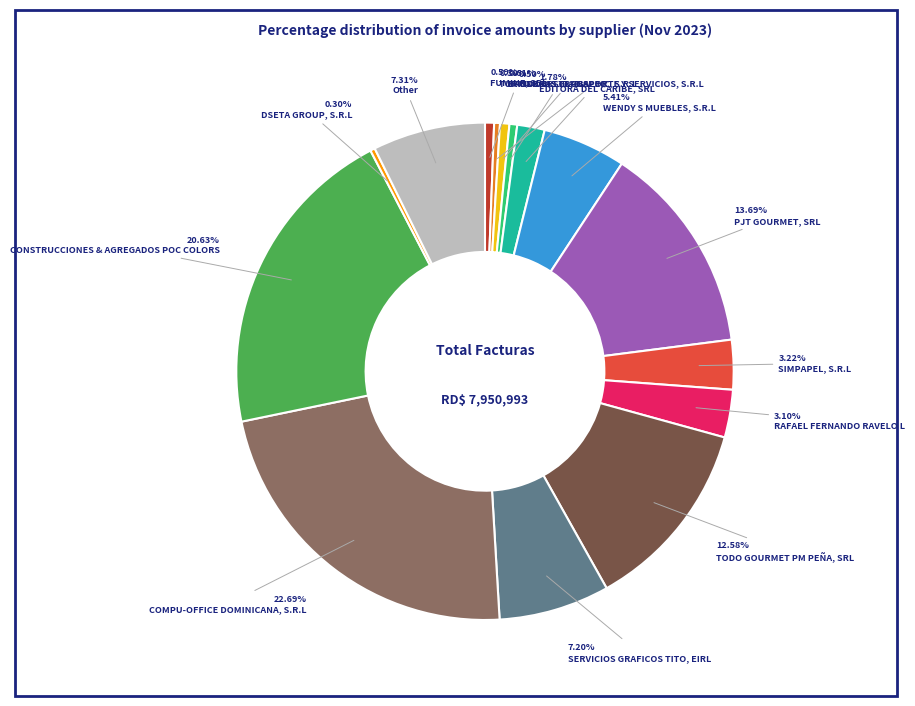

Is there a majority slice in this chart?

No